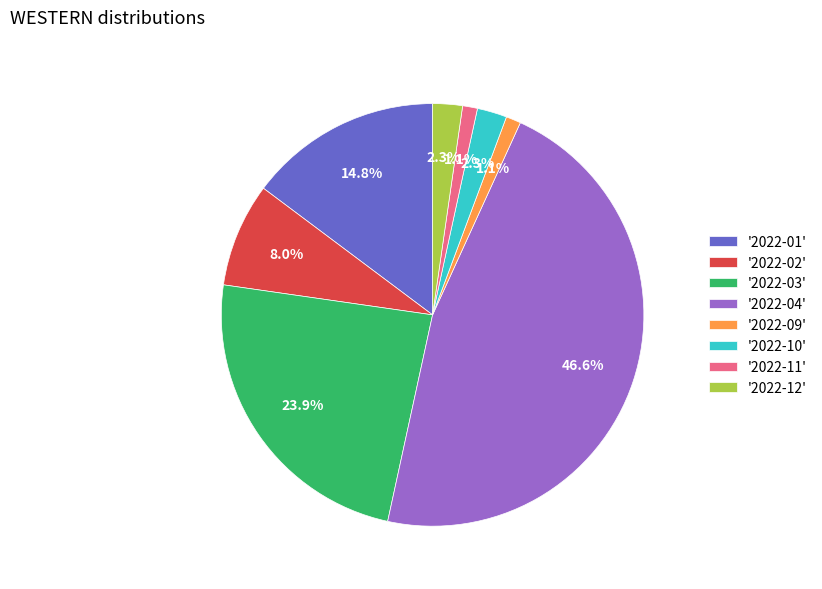

Which slice is the largest?

'2022-04'